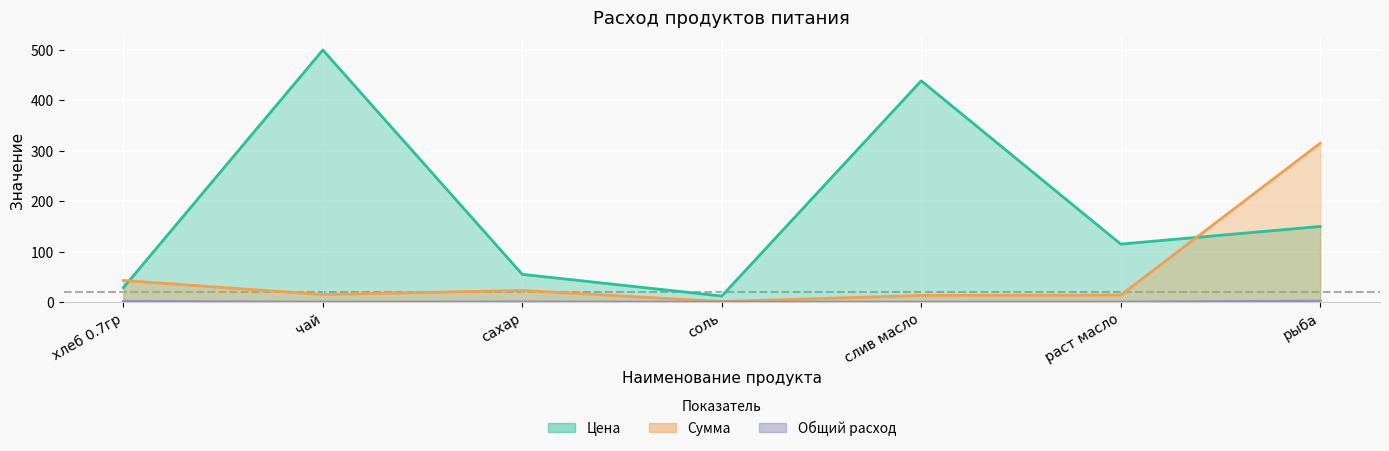

What is the label of the 5th point from the right?

сахар